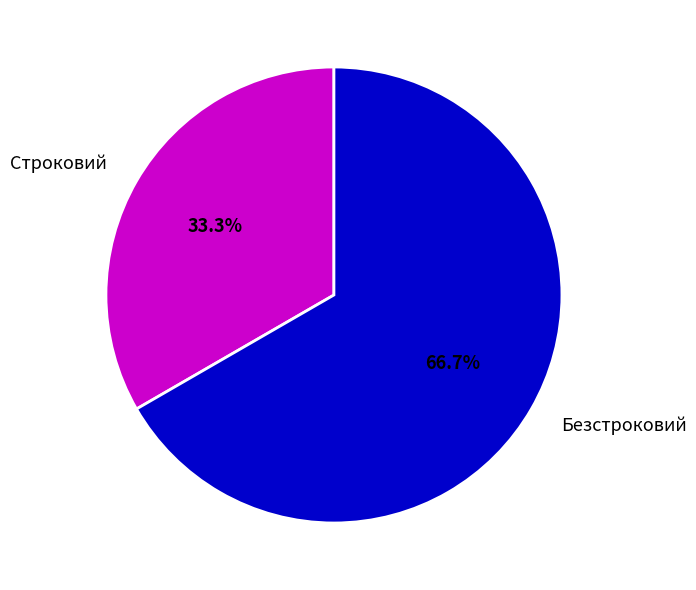

To the nearest percent, what is the difference between the Безстроковий and Строковий slice percentages?

33%